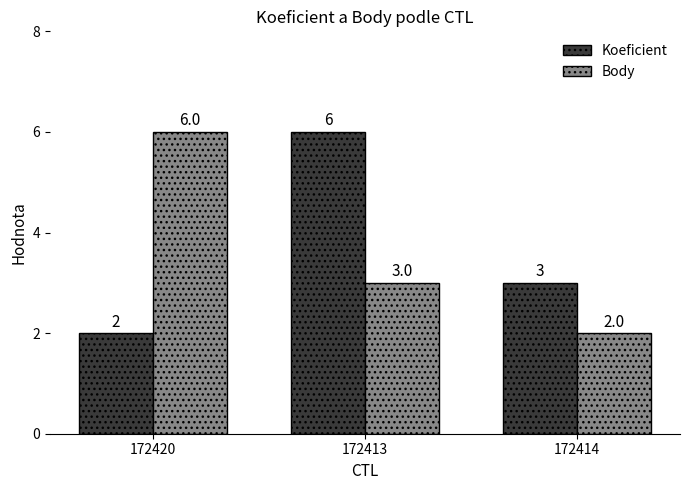

What is the label of the 3rd bar from the right?

172420